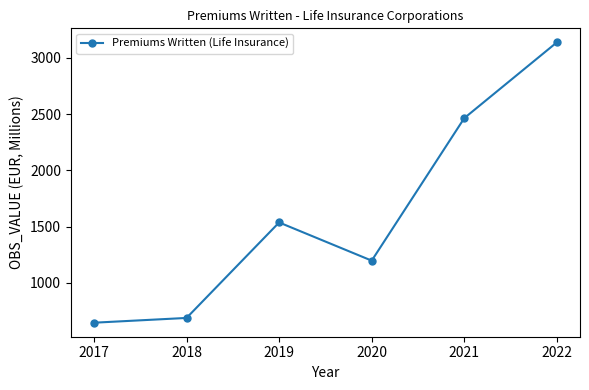

Reading left to right, extract all data points from this chart.

2017=646.9	2018=689.2	2019=1537.4	2020=1198.2	2021=2463.9	2022=3137.1